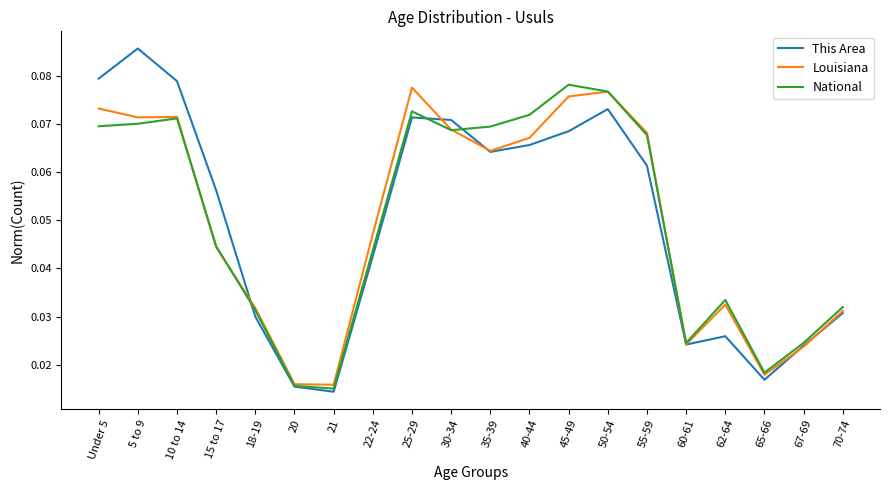

After their last crossing, which series has the higher values: National or This Area?

National